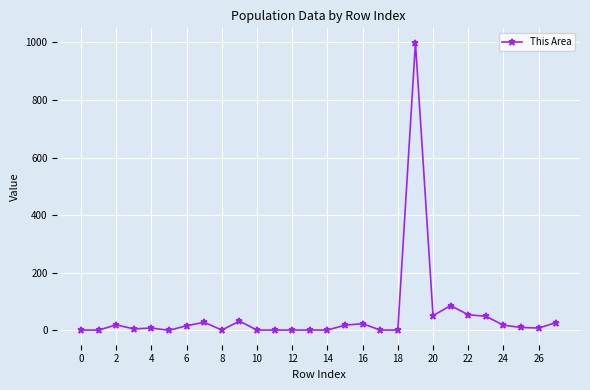

What is the sum of all values?

1461